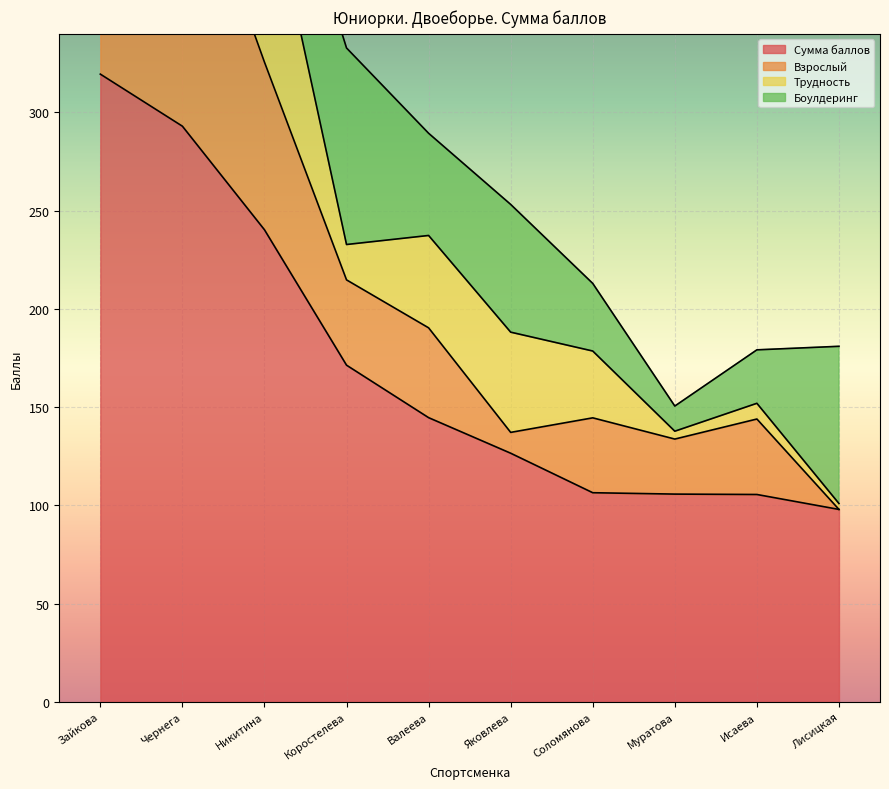

What is the approximate value of Сумма баллов at Исаева?

105.6